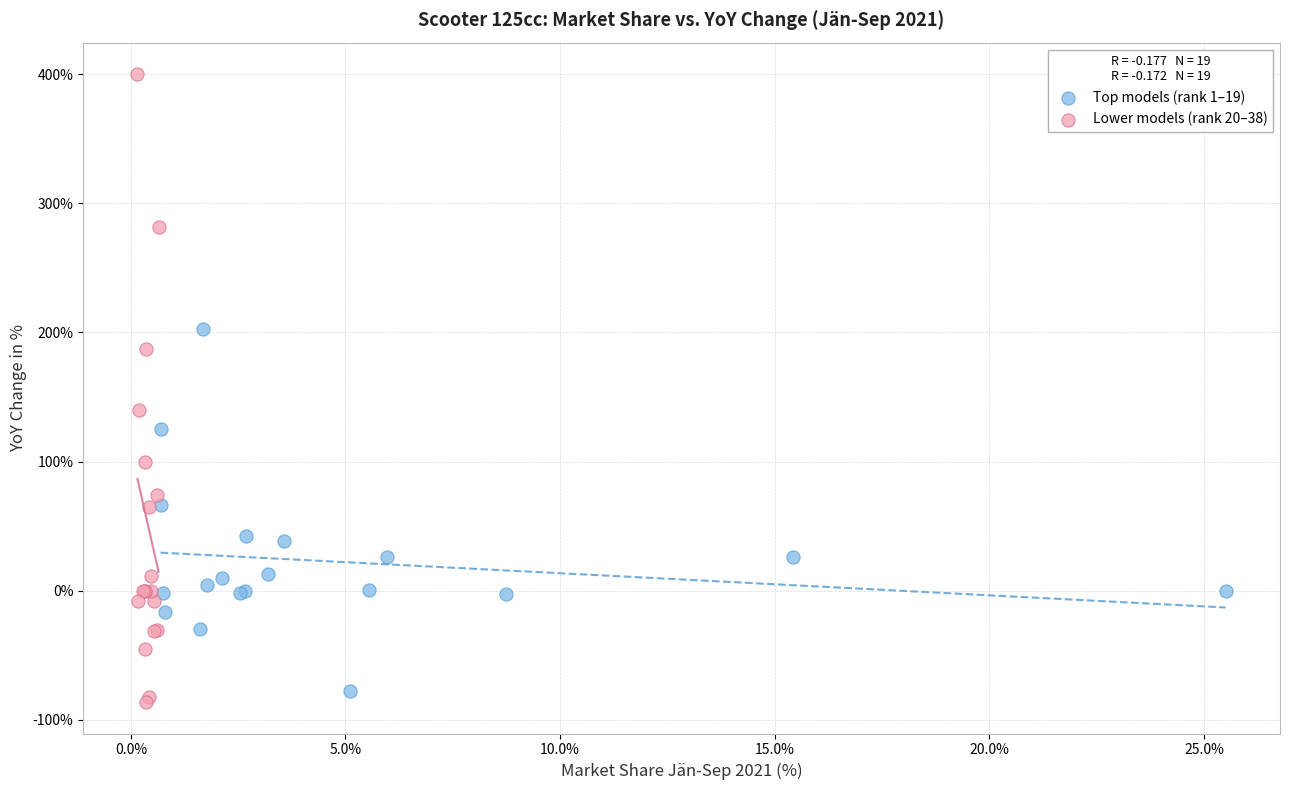

Which series contains the highest Y value?

Lower models (rank 20–38)